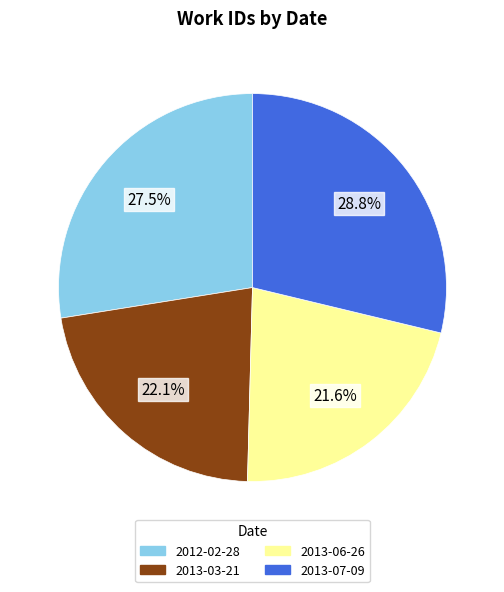

To the nearest percent, what is the difference between the 2013-06-26 and 2012-02-28 slice percentages?

6%